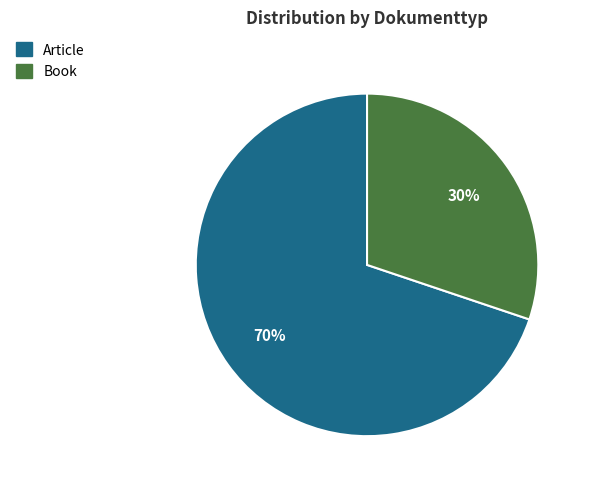

Is the sum of Book and Article greater than half?

Yes